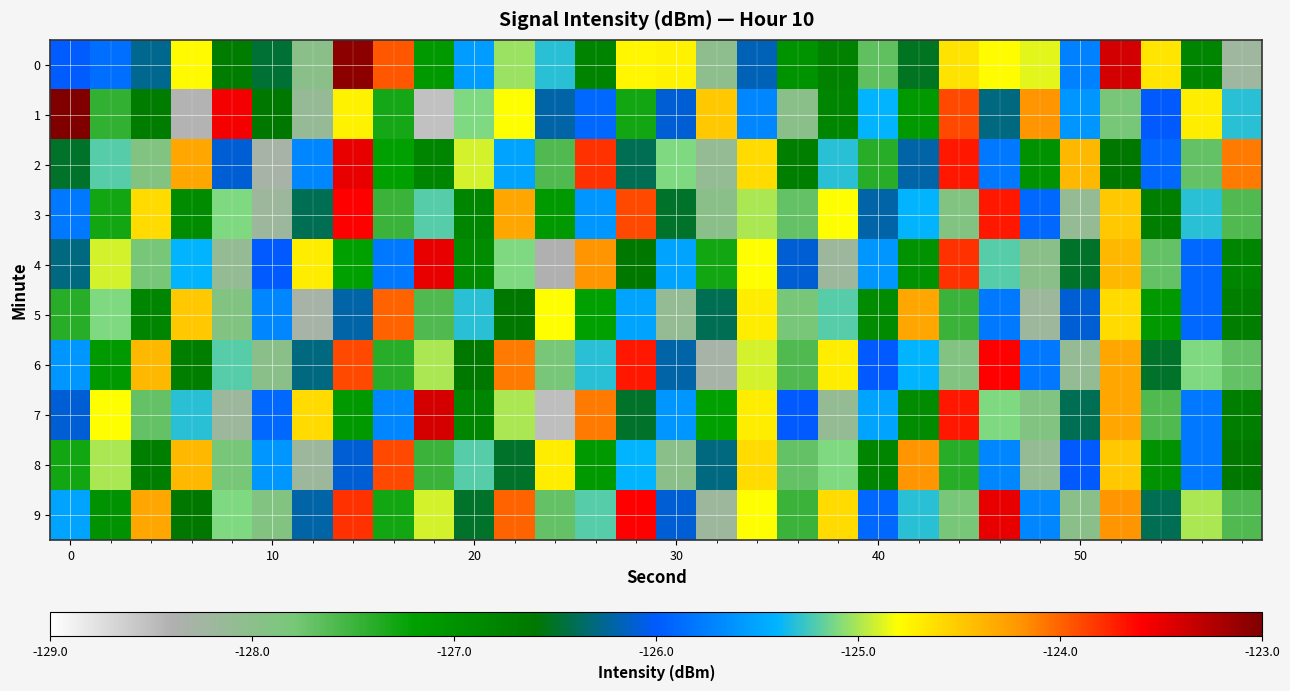

How many data points does each series have?

30